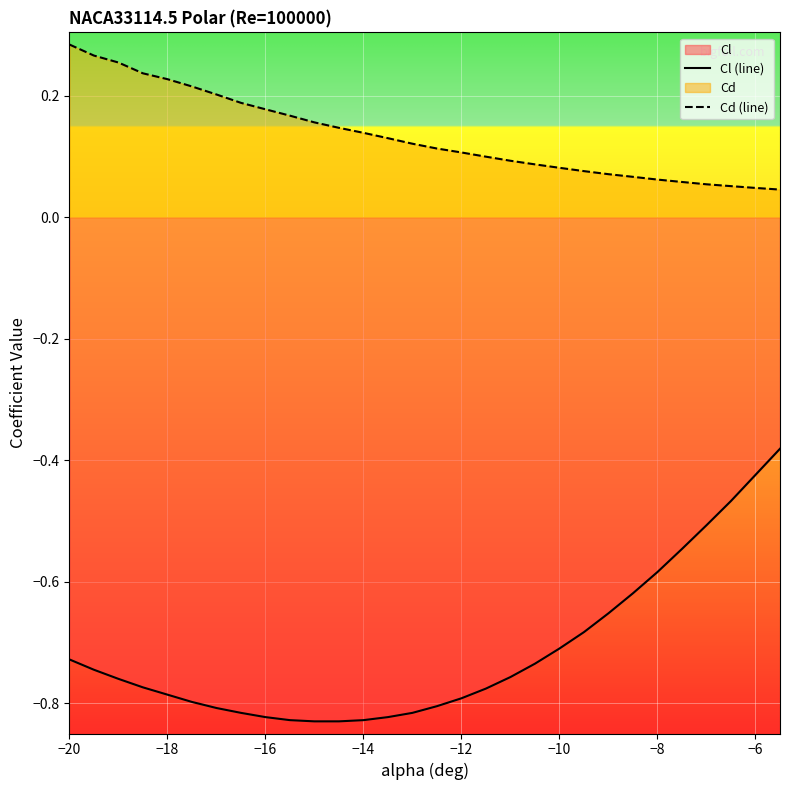

True or false: Cl (line) and Cd (line) intersect in this chart.

False